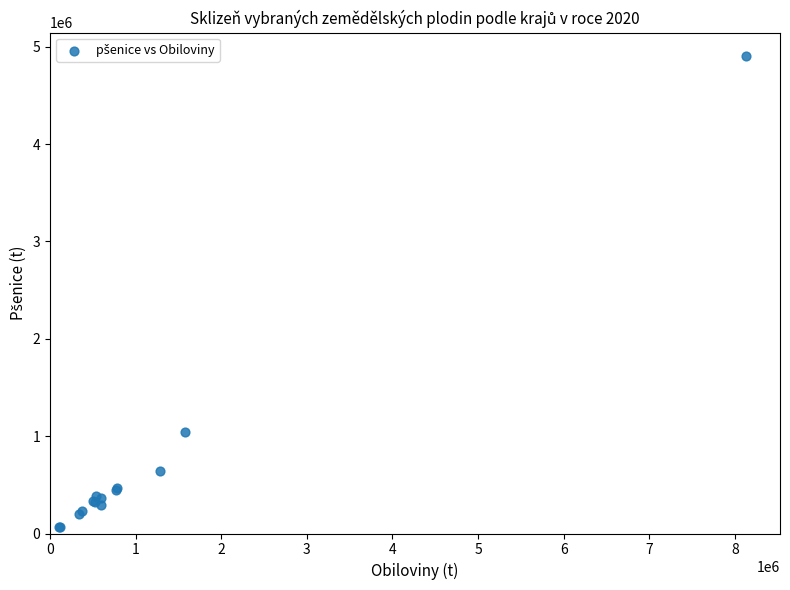

What Y value in the scatter plot is closest to 2483769?

1039132.6